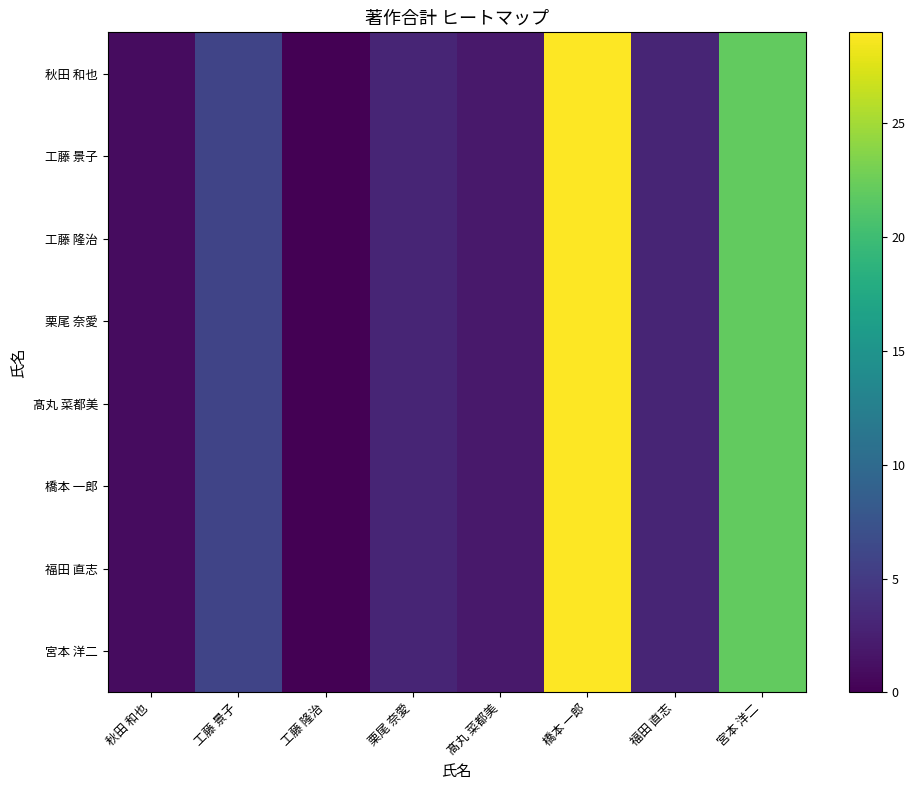

Which category has the highest value across all series?

橋本 一郎